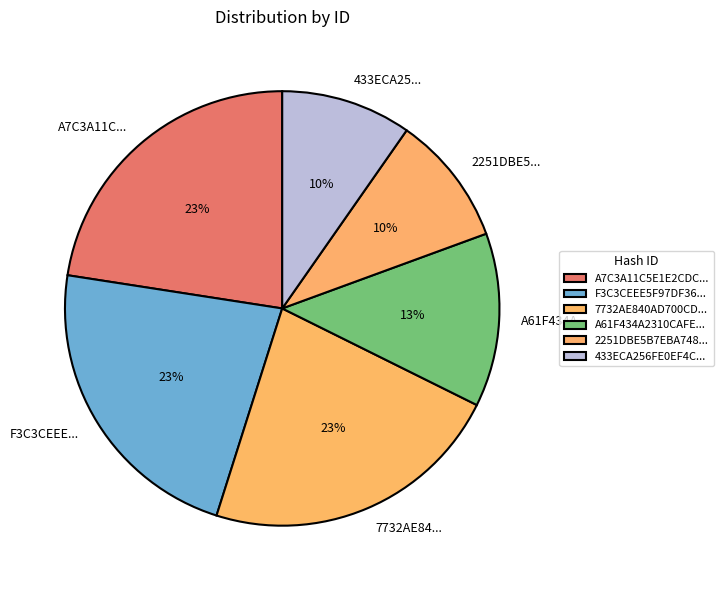

To the nearest percent, what is the combined percentage of F3C3CEEE... and 2251DBE5...?

32%